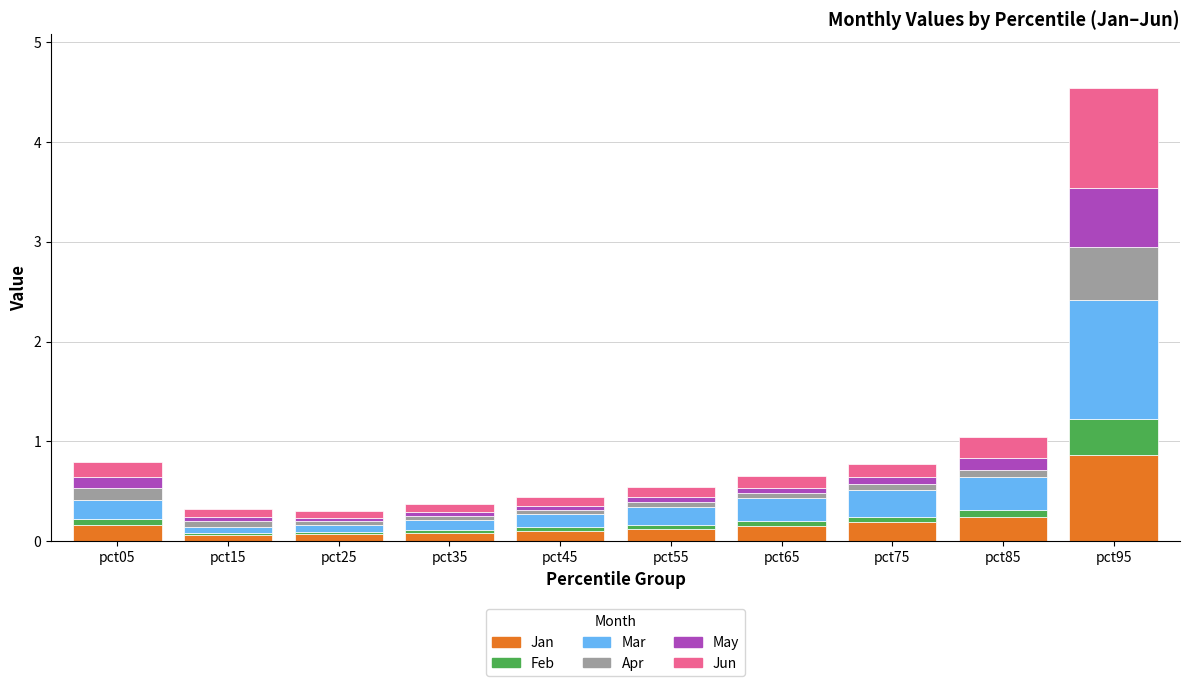

Which category has the highest value in the Jan series?

pct95